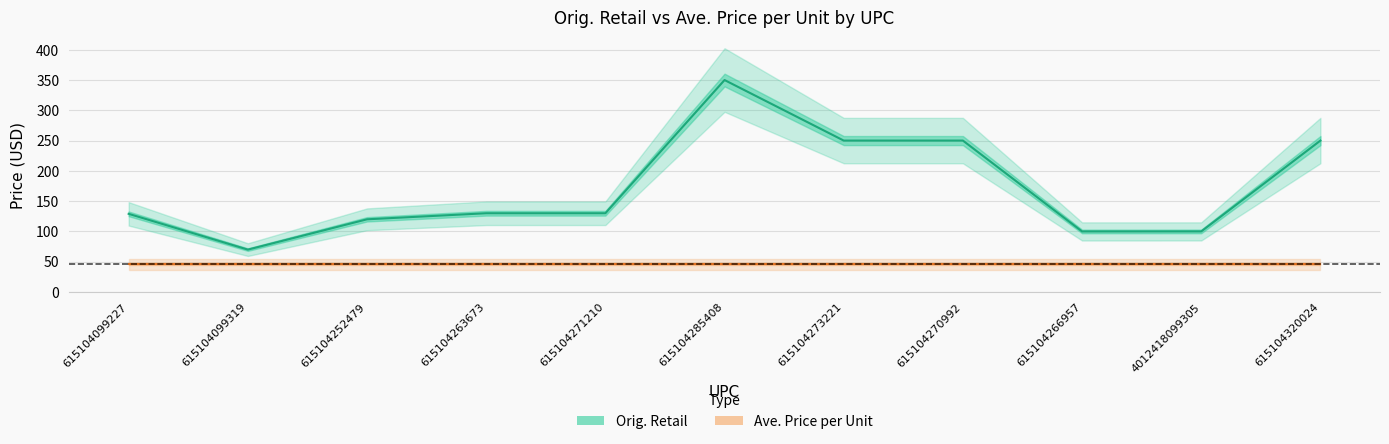

Does the chart have visible grid lines?

Yes